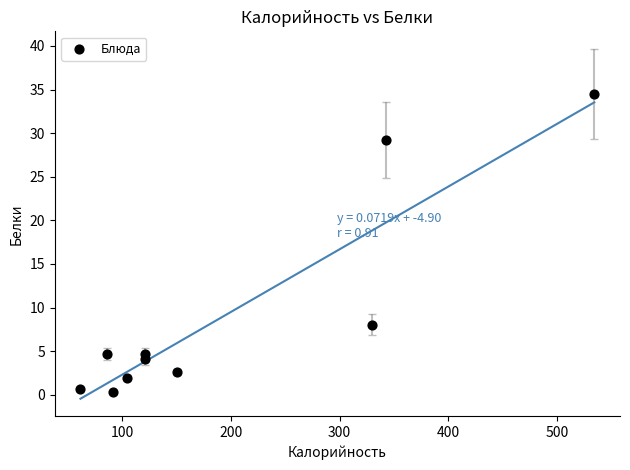

What Y value in the scatter plot is closest to 17?

8.0